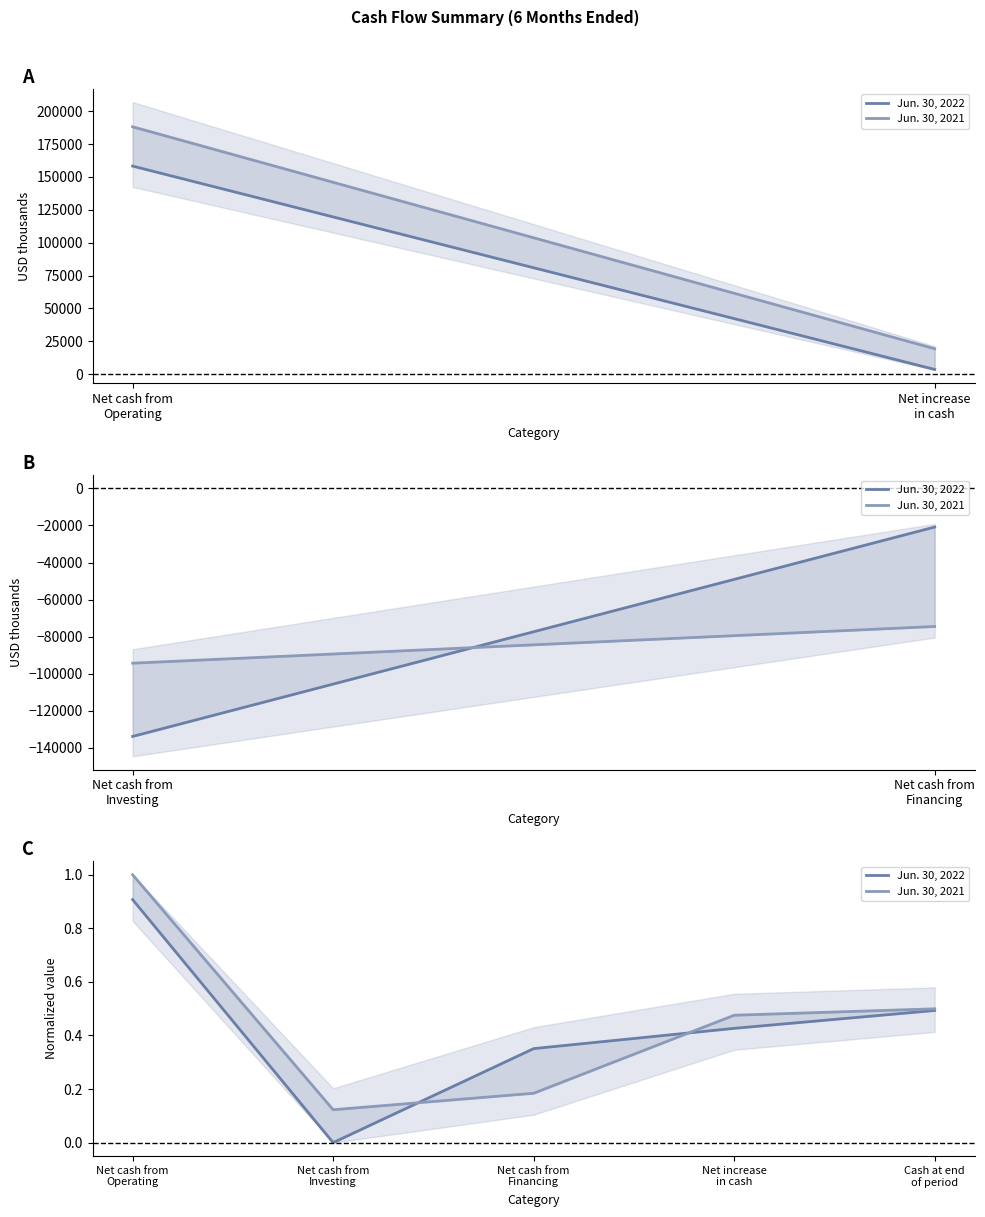

What is the spread (max minus min) of values at Net cash from Financing?

0.2